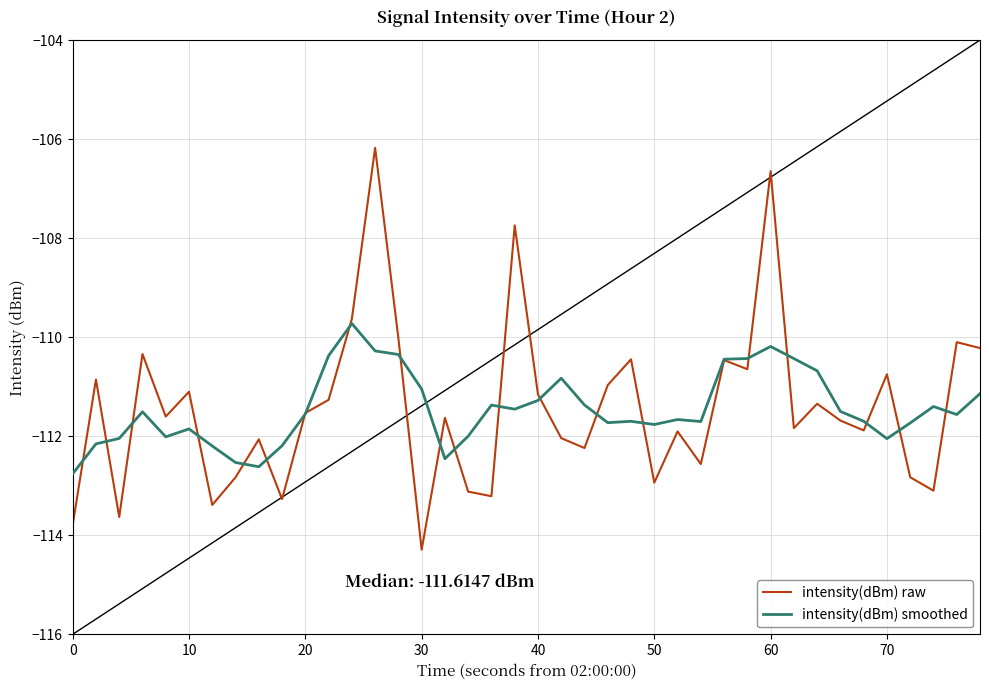

Is the value of intensity(dBm) raw at 30 greater than the value of intensity(dBm) smoothed at 10?

No